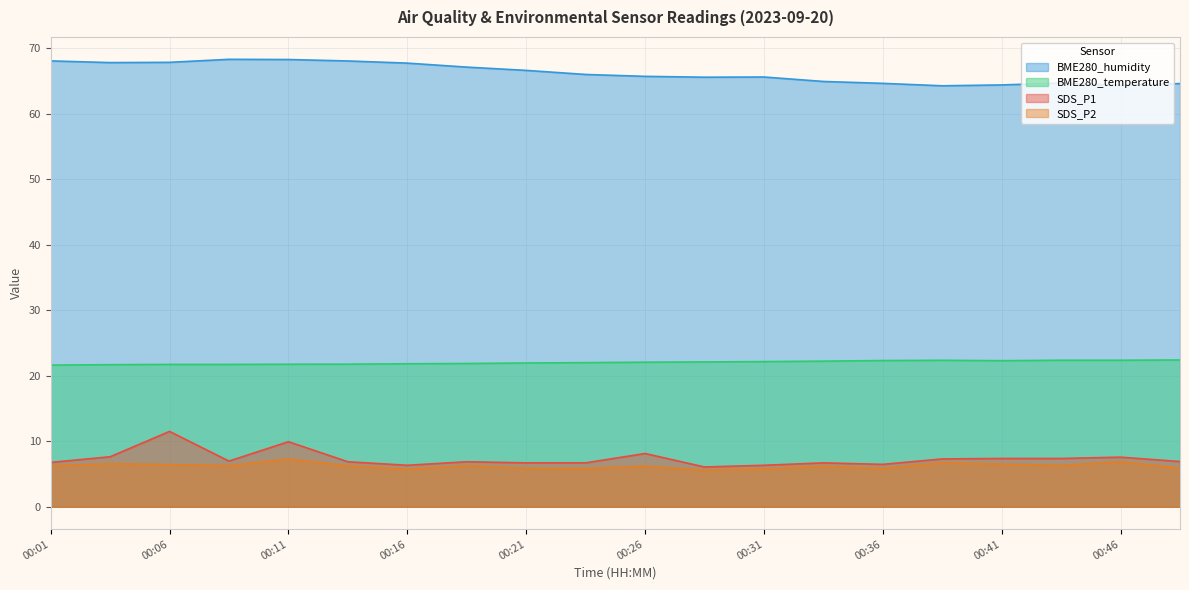

At 00:36, list the series in order from largest to smallest.

BME280_humidity, BME280_temperature, SDS_P1, SDS_P2